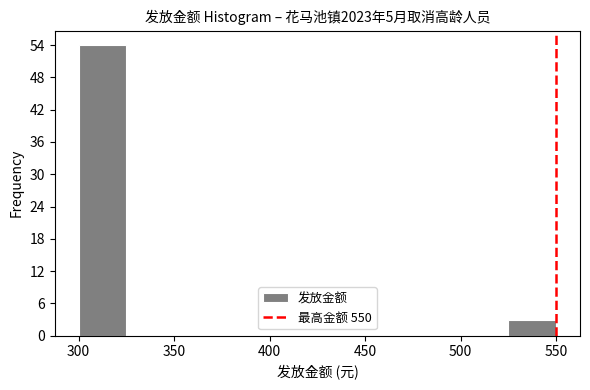

Reading left to right, list every bar in this chart as the range it spans on the x-axis followed by its height. The values are not printed on the chart, so give them approximately, as read against the axis.

300 to 325: 54
325 to 350: 0
350 to 375: 0
375 to 400: 0
400 to 425: 0
425 to 450: 0
450 to 475: 0
475 to 500: 0
500 to 525: 0
525 to 550: 3